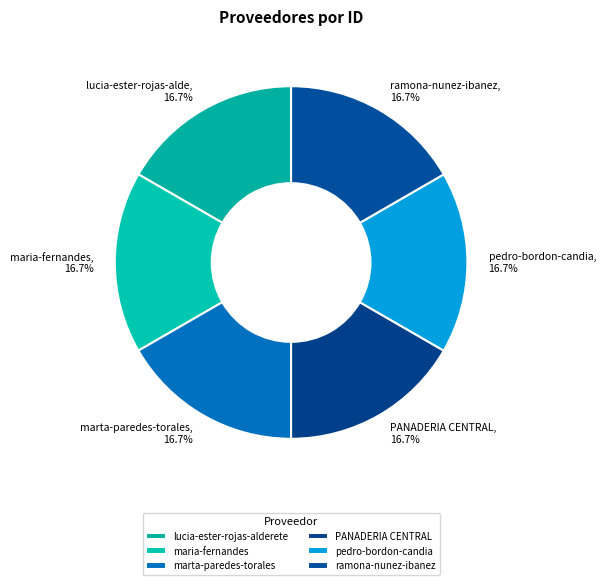

How many slices are in this pie chart?

6